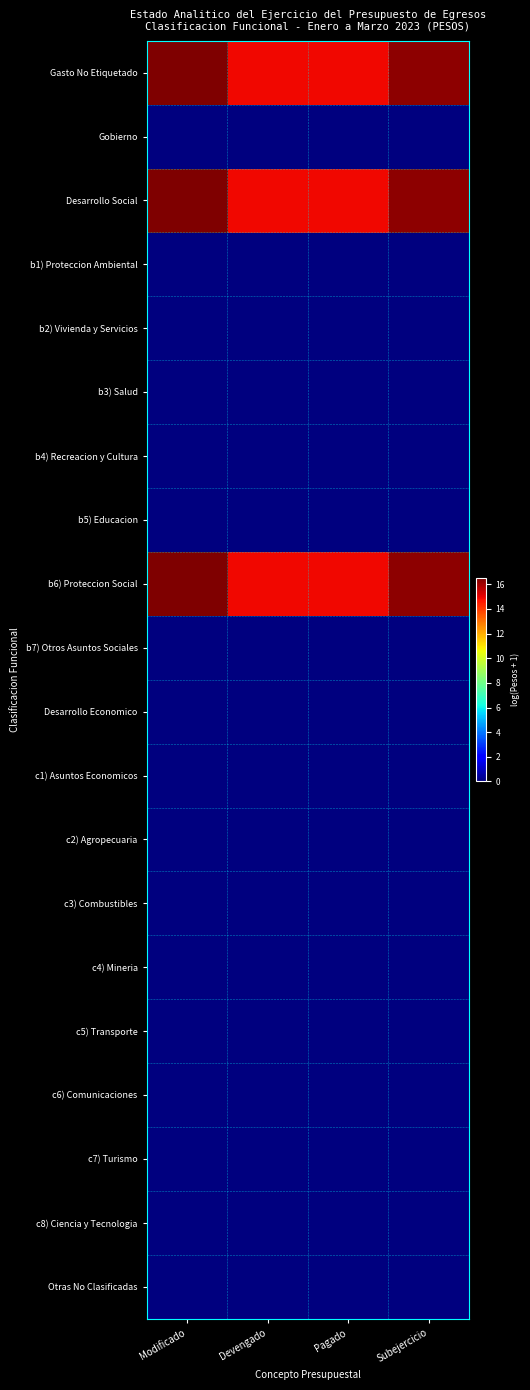

Which series has the largest total across all categories?

Gasto No Etiquetado